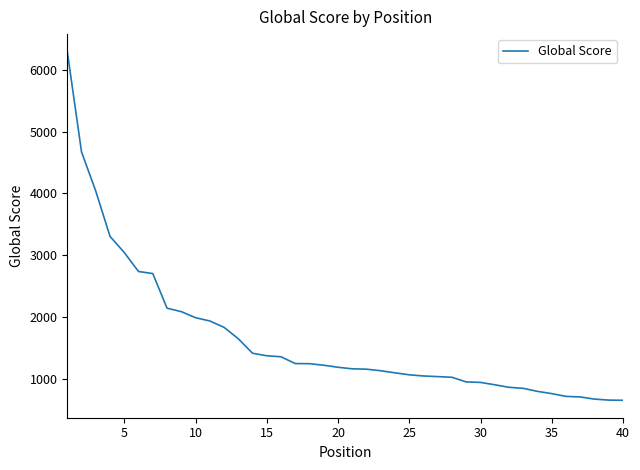

What is the maximum value shown in the chart?

6295